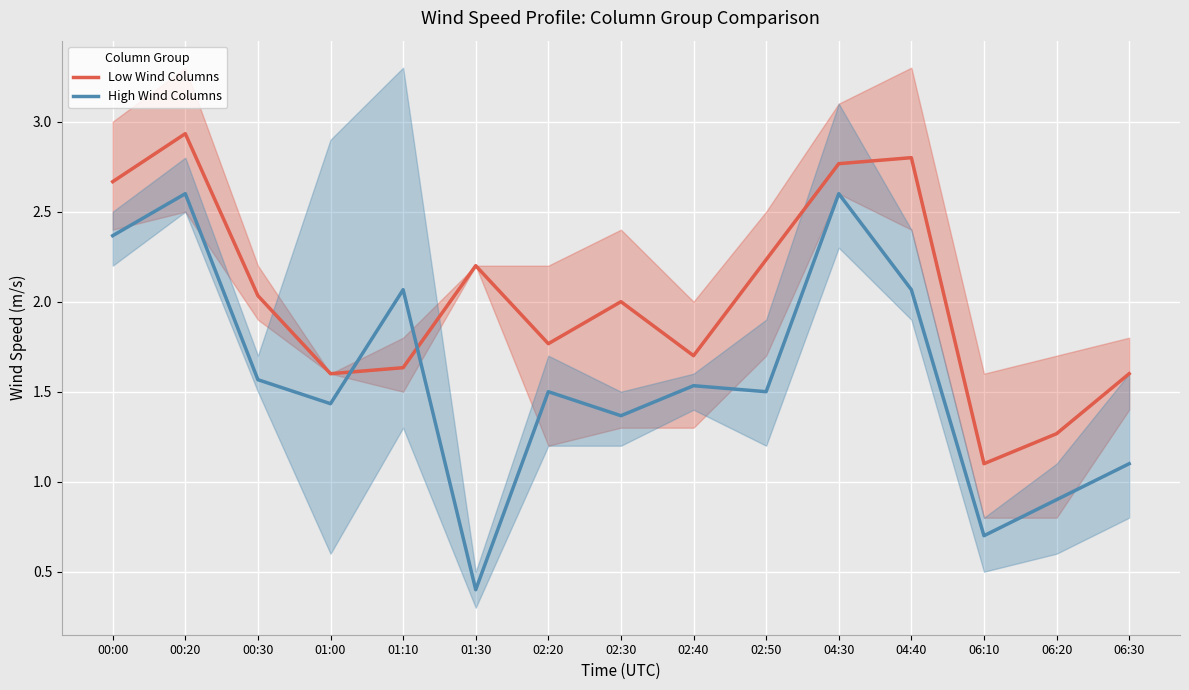

How many lines are shown in the chart?

2